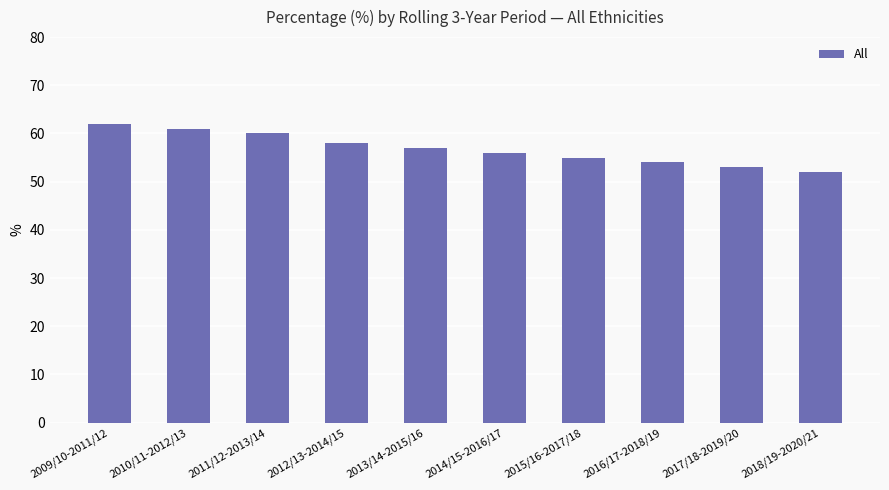

Are the bars horizontal?

No